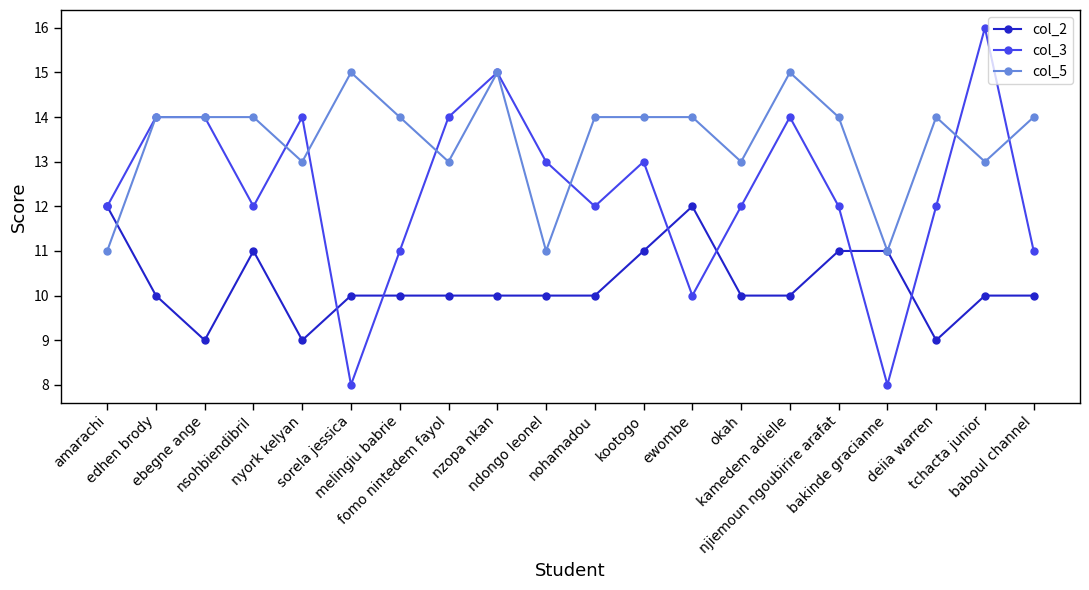

The col_5 series shows 18 at ndongo leonel. True or false?

False